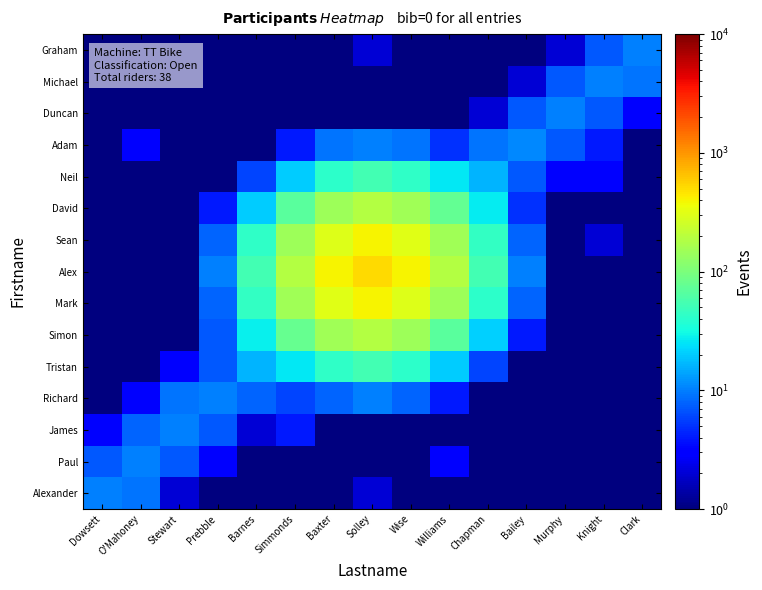

Between Clark and Baxter, which is larger?

Clark